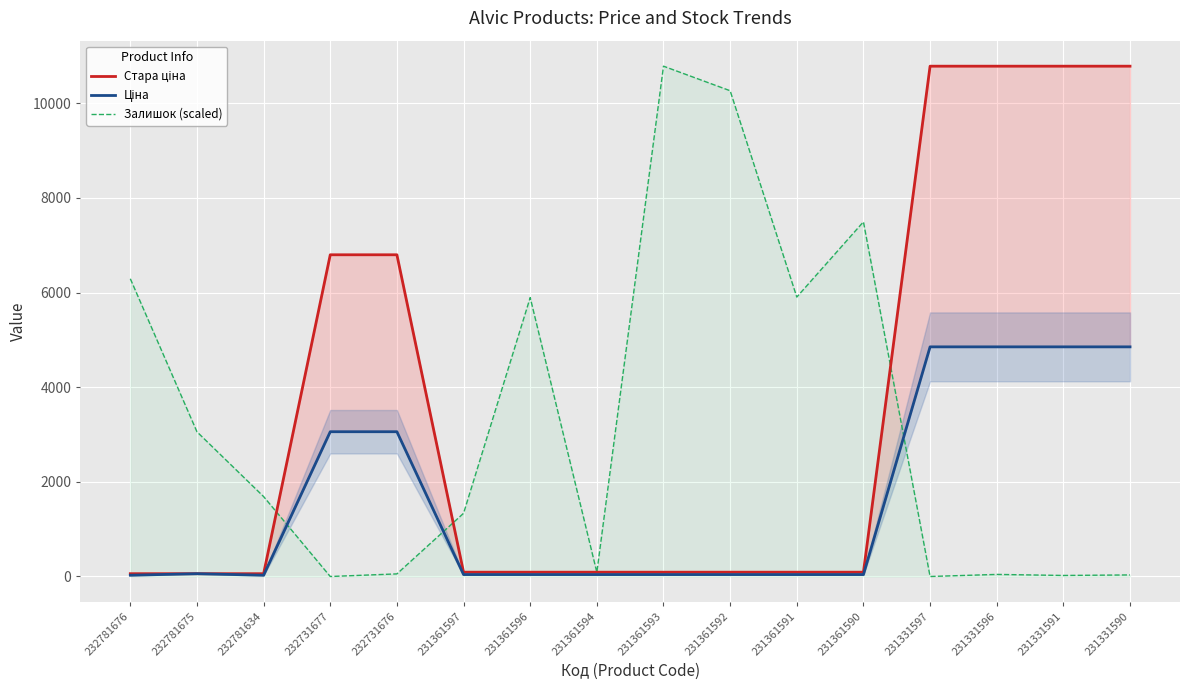

At which label does Залишок (scaled) first exceed 1688?

232781676